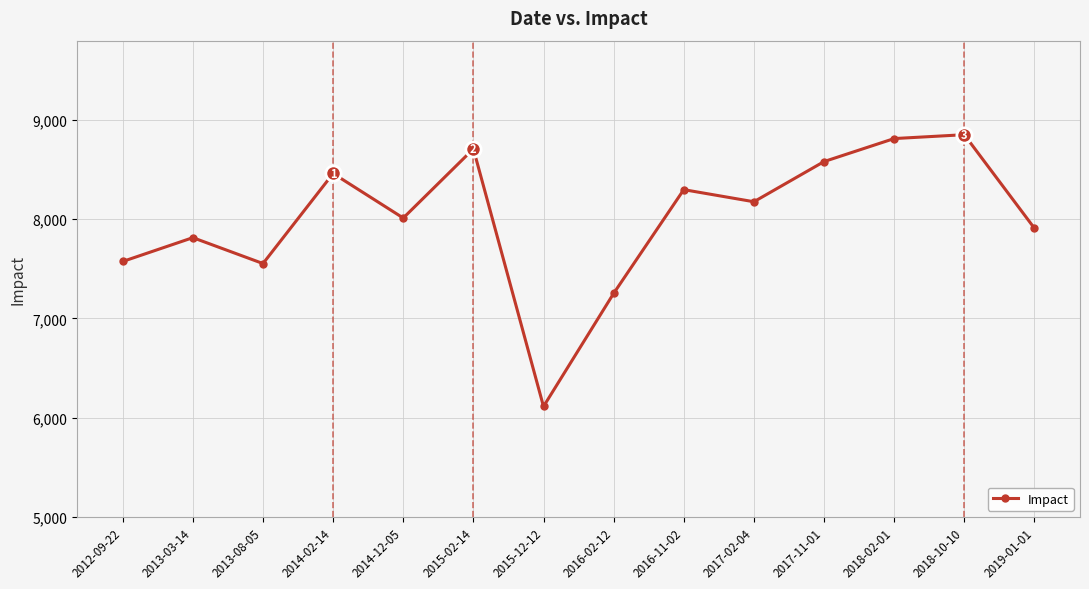

True or false: the data has more than 1 interior local peaks.

True